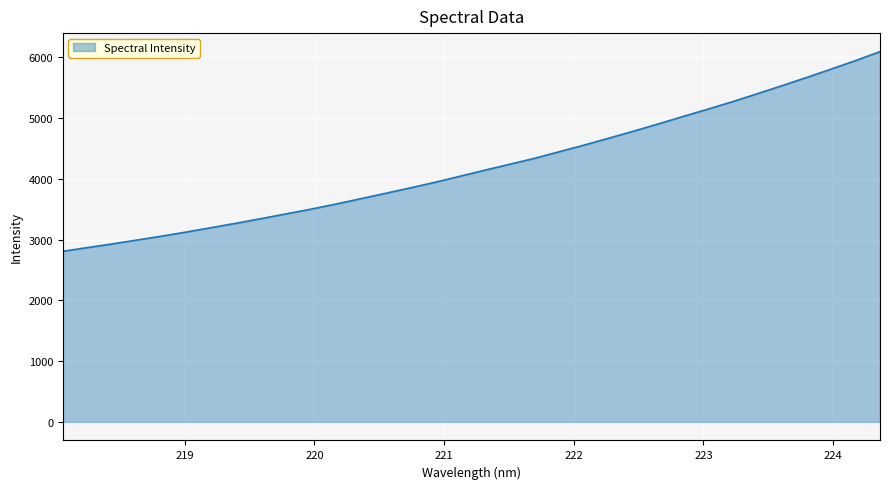

How many lines are shown in the chart?

1